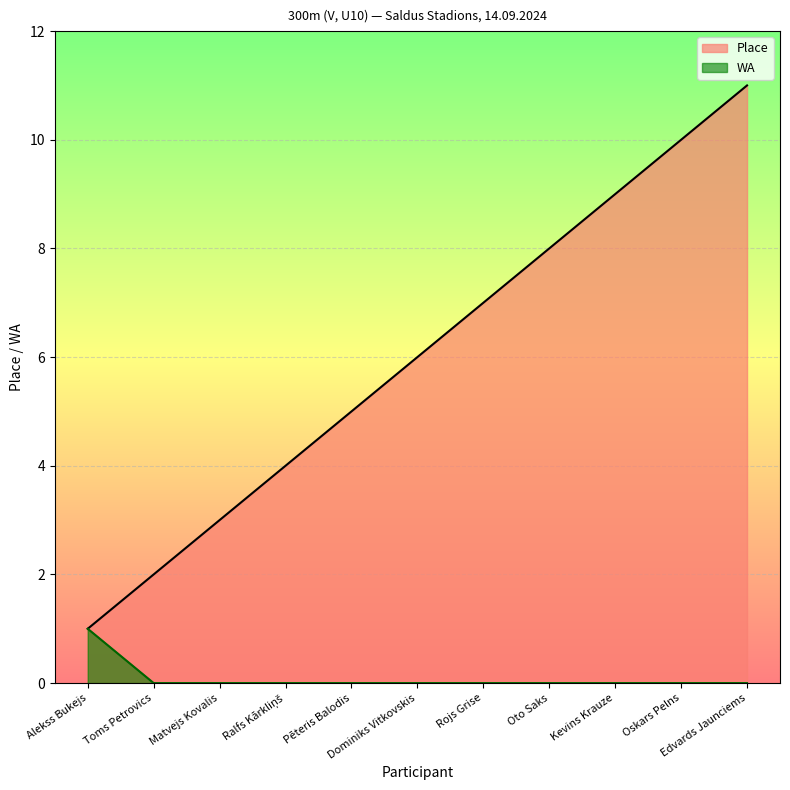

Does the chart display data point markers on the line(s)?

No